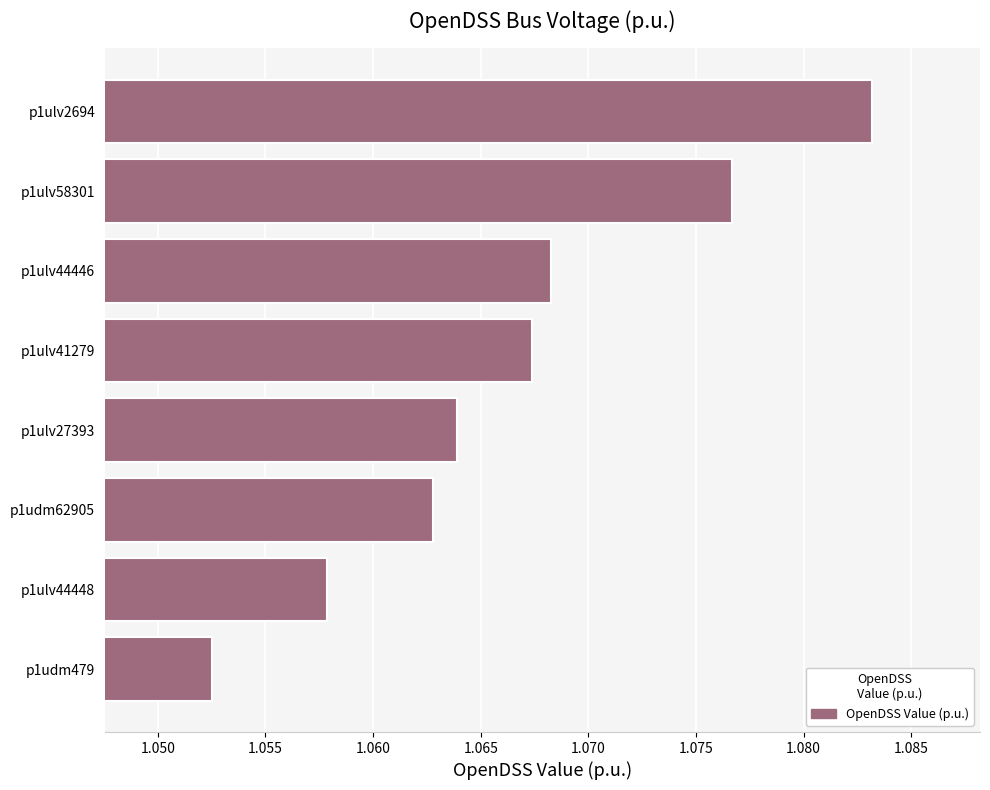

At which label is the value closest to 1?

p1udm479